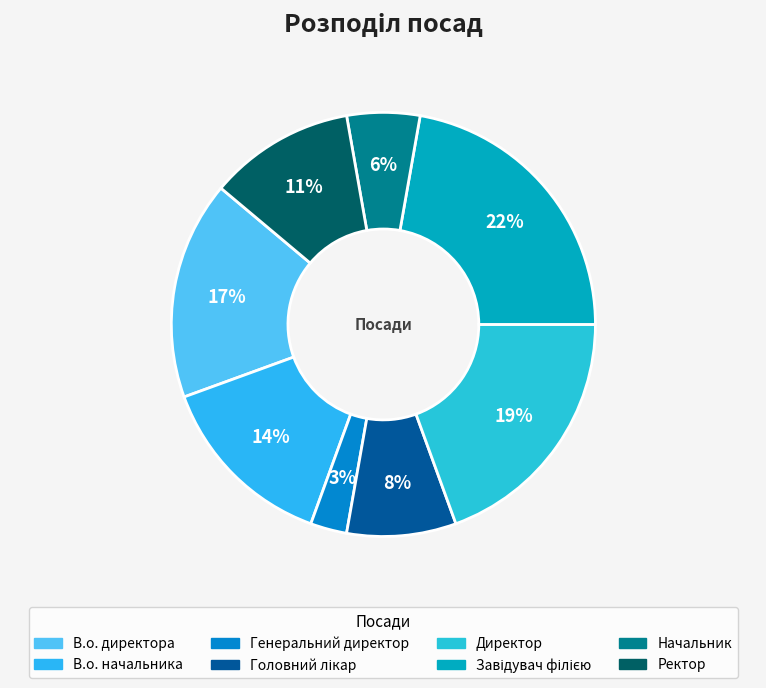

What is the ratio of the value at Завідувач філією to the value at Директор?

1.1